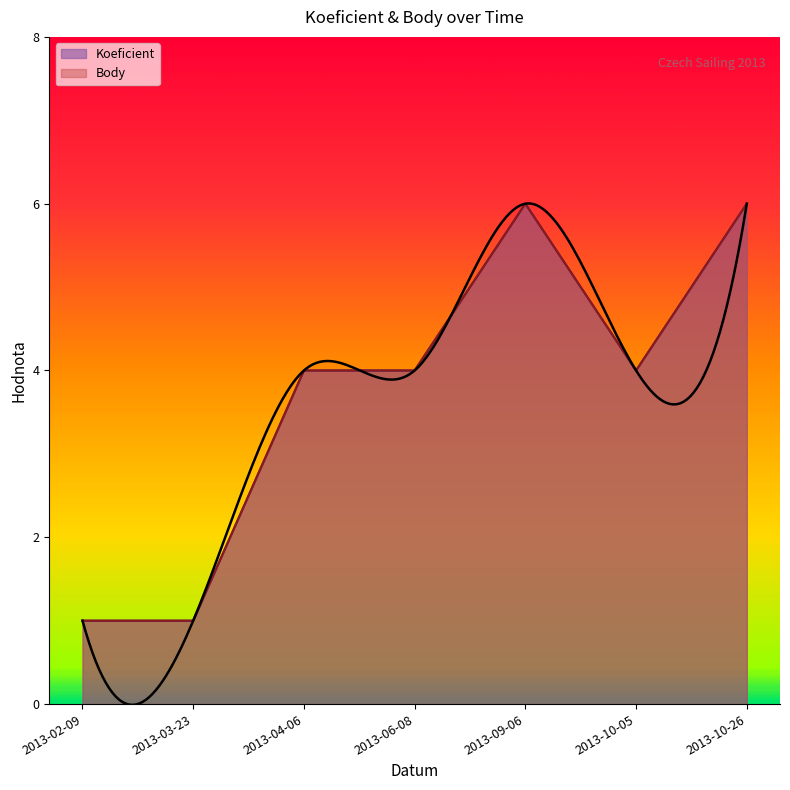

What are all the series names shown in the legend?

Koeficient, Body